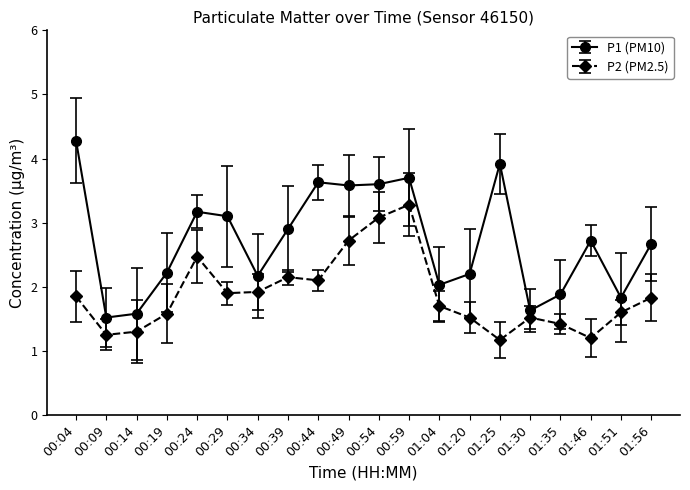

Which series changed the most between 00:24 and 00:54?

P2 (PM2.5)